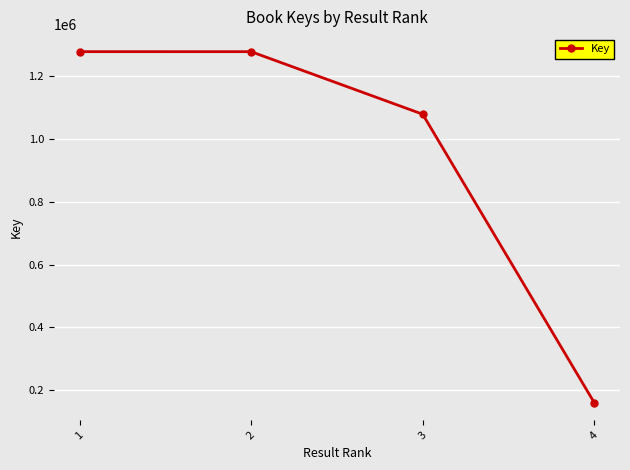

What value does the data have at 4?

160857